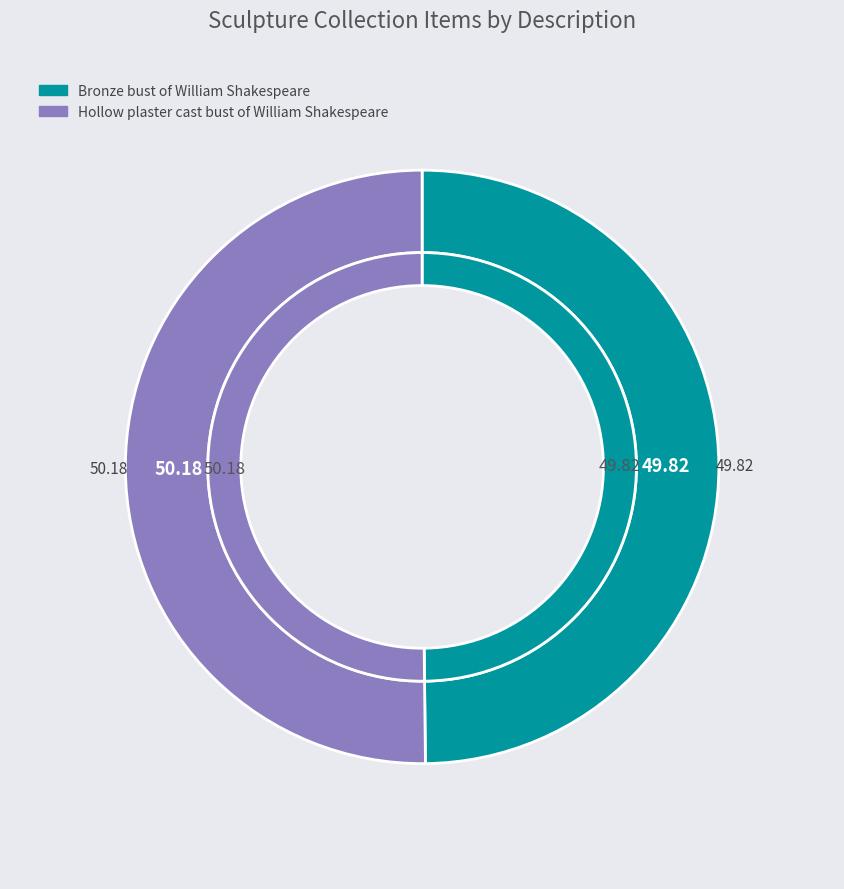

Is Hollow plaster cast bust of William Shakespeare the majority of the pie?

Yes